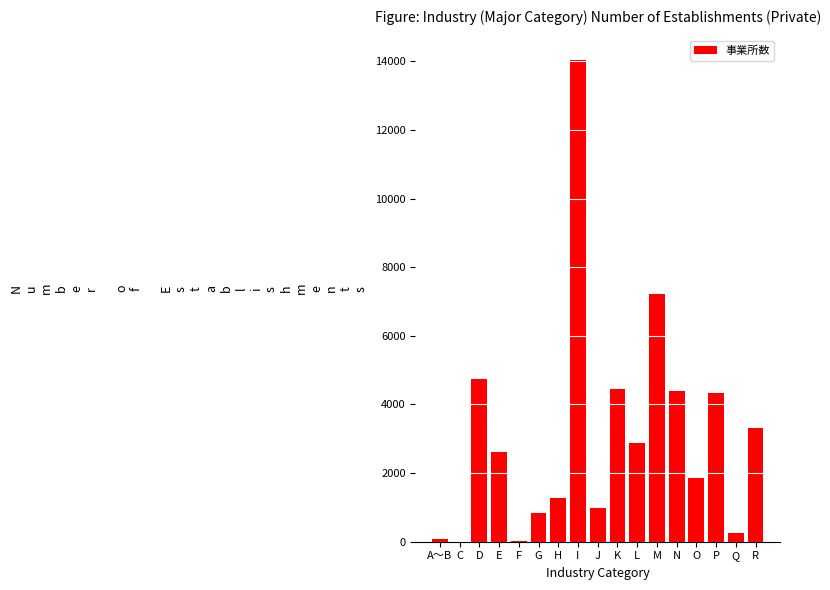

What is the change in value from G to O?

+1034